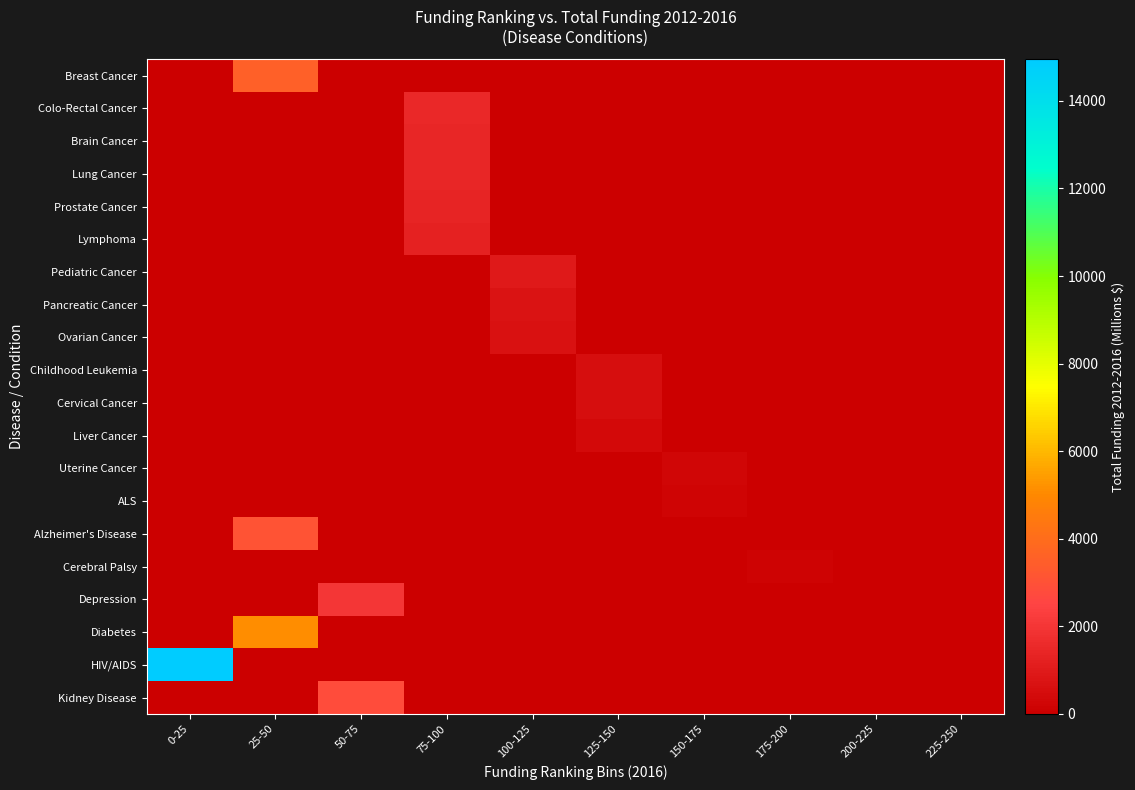

Reading left to right, transcribe all the data shown in this chart.

Breast Cancer: 0-25=0	25-50=3512	50-75=0	75-100=0	100-125=0	125-150=0	150-175=0	175-200=0	200-225=0	225-250=0
Colo-Rectal Cancer: 0-25=0	25-50=0	50-75=0	75-100=1484	100-125=0	125-150=0	150-175=0	175-200=0	200-225=0	225-250=0
Brain Cancer: 0-25=0	25-50=0	50-75=0	75-100=1458	100-125=0	125-150=0	150-175=0	175-200=0	200-225=0	225-250=0
Lung Cancer: 0-25=0	25-50=0	50-75=0	75-100=1406	100-125=0	125-150=0	150-175=0	175-200=0	200-225=0	225-250=0
Prostate Cancer: 0-25=0	25-50=0	50-75=0	75-100=1384	100-125=0	125-150=0	150-175=0	175-200=0	200-225=0	225-250=0
Lymphoma: 0-25=0	25-50=0	50-75=0	75-100=1248	100-125=0	125-150=0	150-175=0	175-200=0	200-225=0	225-250=0
Pediatric Cancer: 0-25=0	25-50=0	50-75=0	75-100=0	100-125=973	125-150=0	150-175=0	175-200=0	200-225=0	225-250=0
Pancreatic Cancer: 0-25=0	25-50=0	50-75=0	75-100=0	100-125=730	125-150=0	150-175=0	175-200=0	200-225=0	225-250=0
Ovarian Cancer: 0-25=0	25-50=0	50-75=0	75-100=0	100-125=652	125-150=0	150-175=0	175-200=0	200-225=0	225-250=0
Childhood Leukemia: 0-25=0	25-50=0	50-75=0	75-100=0	100-125=0	125-150=565	150-175=0	175-200=0	200-225=0	225-250=0
Cervical Cancer: 0-25=0	25-50=0	50-75=0	75-100=0	100-125=0	125-150=528	150-175=0	175-200=0	200-225=0	225-250=0
Liver Cancer: 0-25=0	25-50=0	50-75=0	75-100=0	100-125=0	125-150=392	150-175=0	175-200=0	200-225=0	225-250=0
Uterine Cancer: 0-25=0	25-50=0	50-75=0	75-100=0	100-125=0	125-150=0	150-175=244	175-200=0	200-225=0	225-250=0
ALS: 0-25=0	25-50=0	50-75=0	75-100=0	100-125=0	125-150=0	150-175=232	175-200=0	200-225=0	225-250=0
Alzheimer's Disease: 0-25=0	25-50=3068	50-75=0	75-100=0	100-125=0	125-150=0	150-175=0	175-200=0	200-225=0	225-250=0
Cerebral Palsy: 0-25=0	25-50=0	50-75=0	75-100=0	100-125=0	125-150=0	150-175=0	175-200=122	200-225=0	225-250=0
Depression: 0-25=0	25-50=0	50-75=2036	75-100=0	100-125=0	125-150=0	150-175=0	175-200=0	200-225=0	225-250=0
Diabetes: 0-25=0	25-50=5133	50-75=0	75-100=0	100-125=0	125-150=0	150-175=0	175-200=0	200-225=0	225-250=0
HIV/AIDS: 0-25=14950	25-50=0	50-75=0	75-100=0	100-125=0	125-150=0	150-175=0	175-200=0	200-225=0	225-250=0
Kidney Disease: 0-25=0	25-50=0	50-75=2806	75-100=0	100-125=0	125-150=0	150-175=0	175-200=0	200-225=0	225-250=0